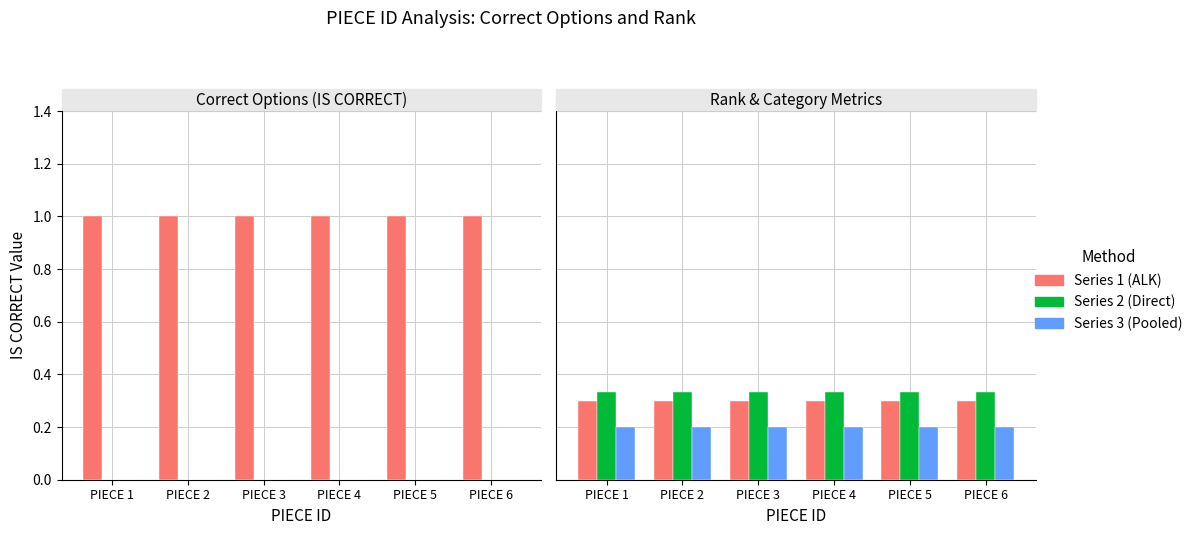

Rank the categories by IS CORRECT 1 value from lowest to highest.

PIECE 1, PIECE 2, PIECE 3, PIECE 4, PIECE 5, PIECE 6